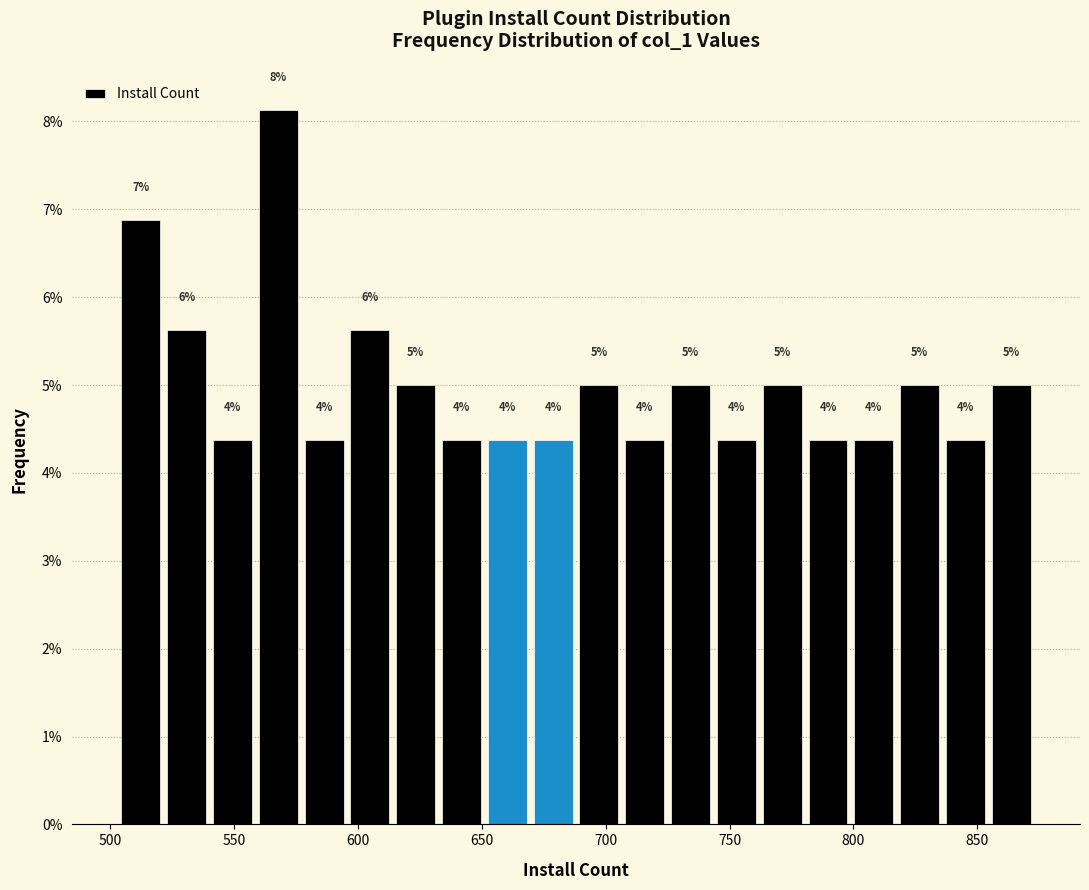

Read against the x-axis, roughly where is the centre of the tallest bar?

570